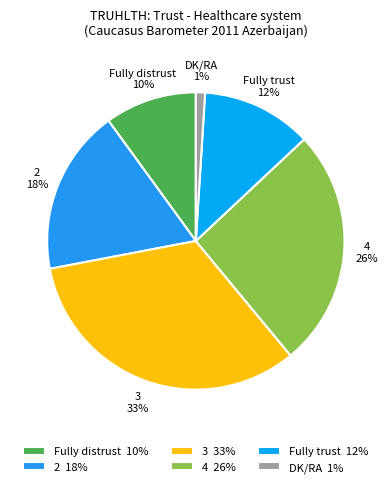

To the nearest percent, what is the combined percentage of 3 and 2?

51%